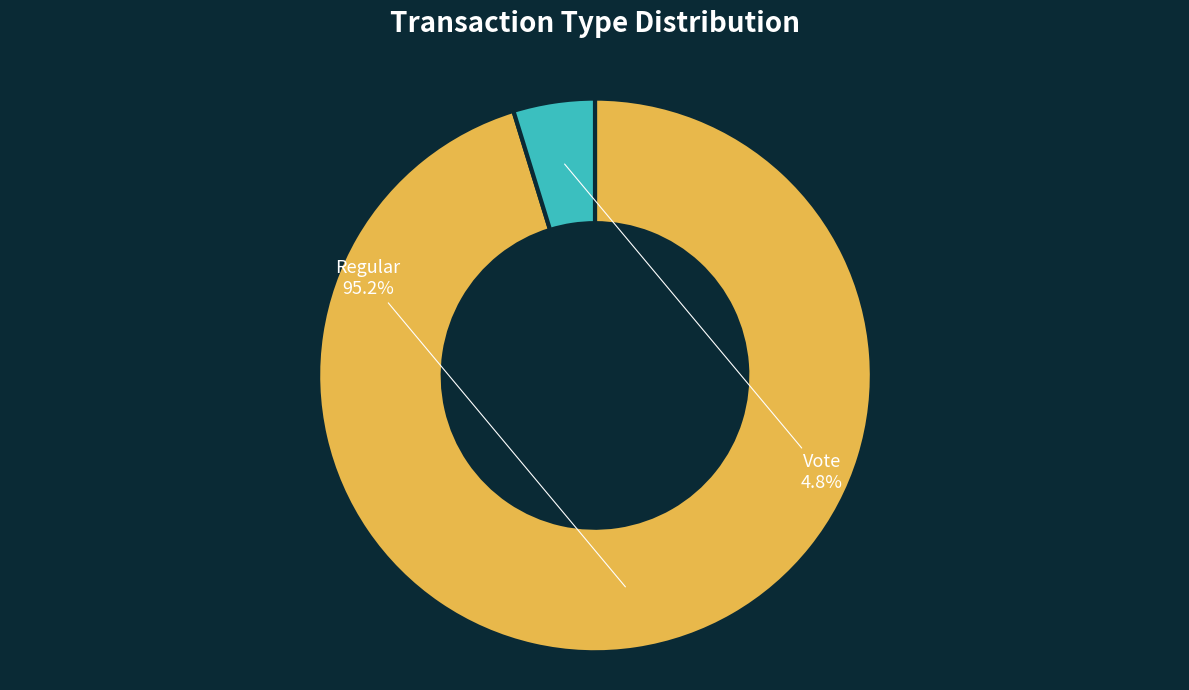

Which slice is the smallest?

Vote